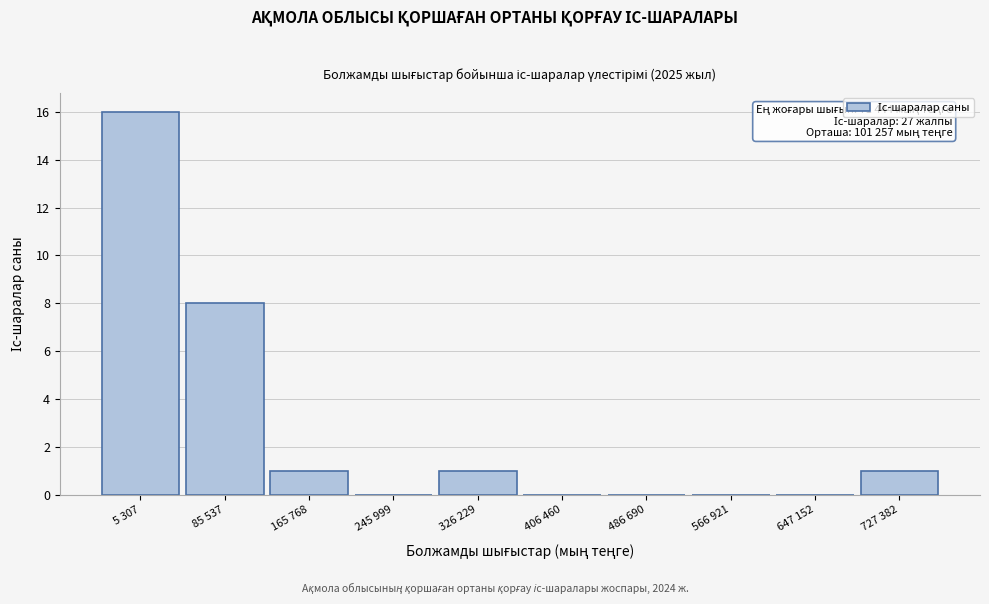

Reading right to left, extract all data points from this chart.

727 382=1	647 152=0	566 921=0	486 690=0	406 460=0	326 229=1	245 999=0	165 768=1	85 537=8	5 307=16